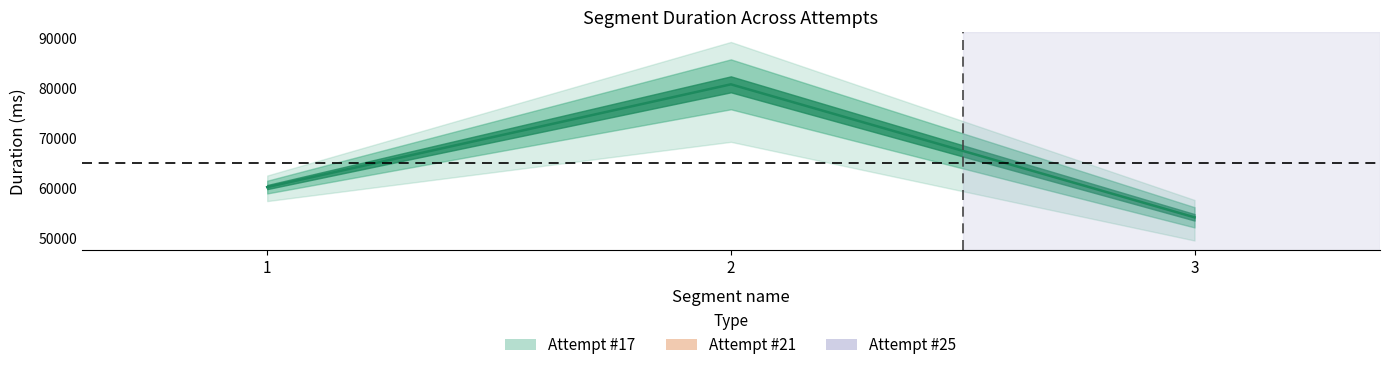

Between 3 and 1, which is larger?

1